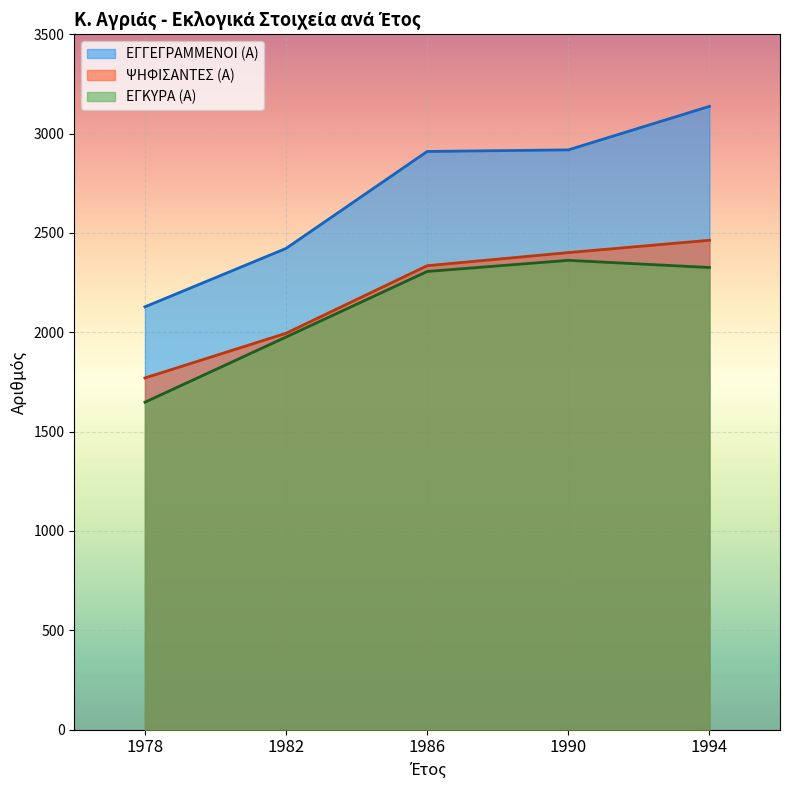

Which series has the largest total across all categories?

ΕΓΓΕΓΡΑΜΜΕΝΟΙ (Α)